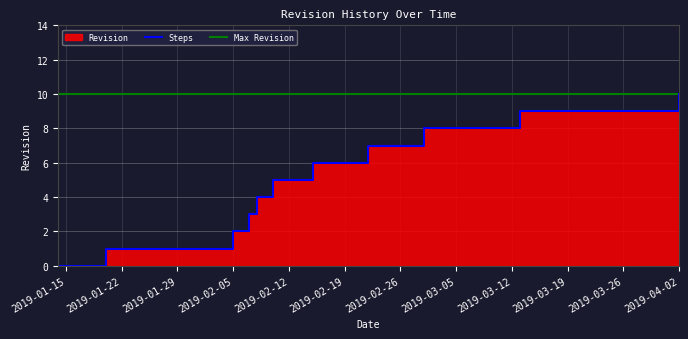

True or false: Max Revision and Steps cross at least once.

False